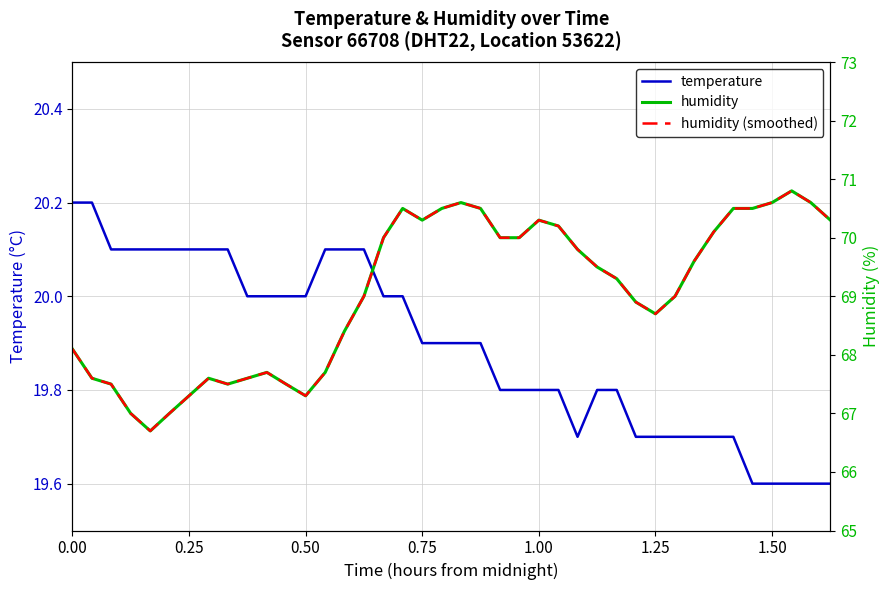

True or false: humidity and humidity (smoothed) intersect in this chart.

False